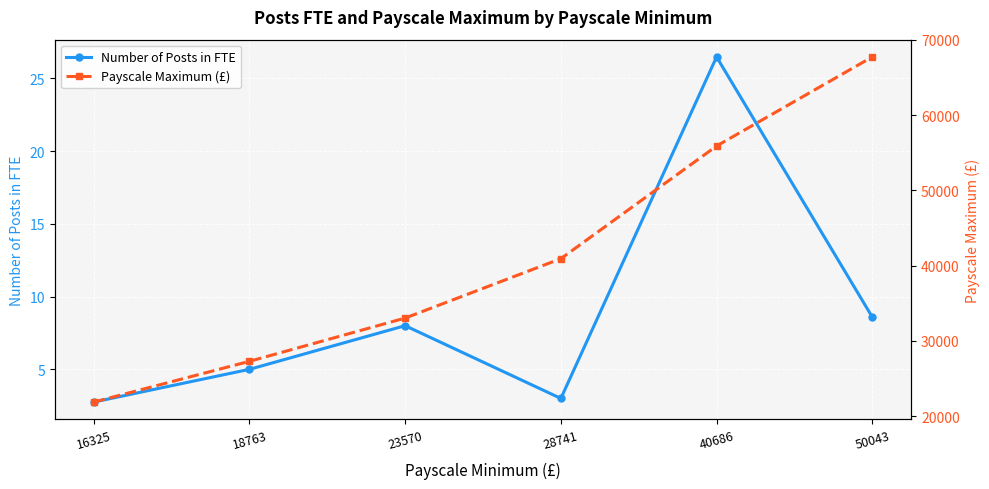

What are all the series names shown in the legend?

Number of Posts in FTE, Payscale Maximum (£)